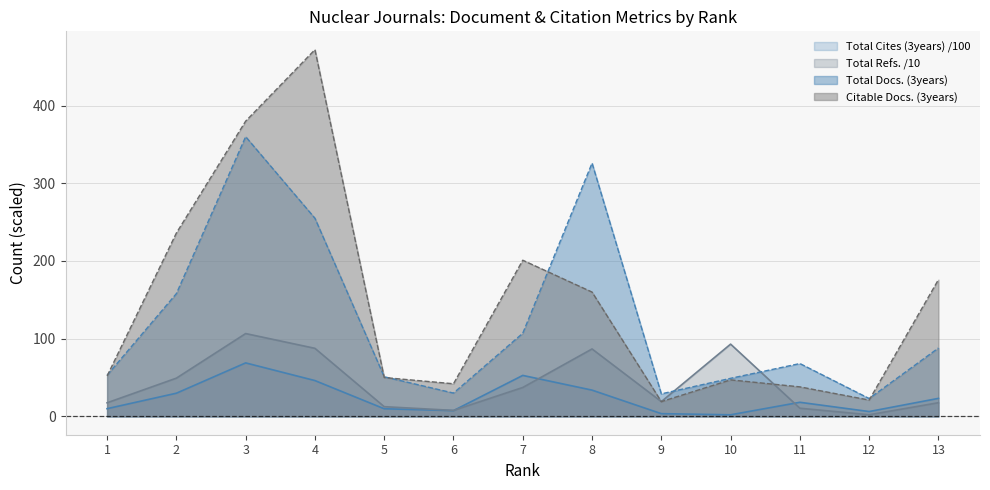

What is the average value of the Total Cites (3years) series?

24.0